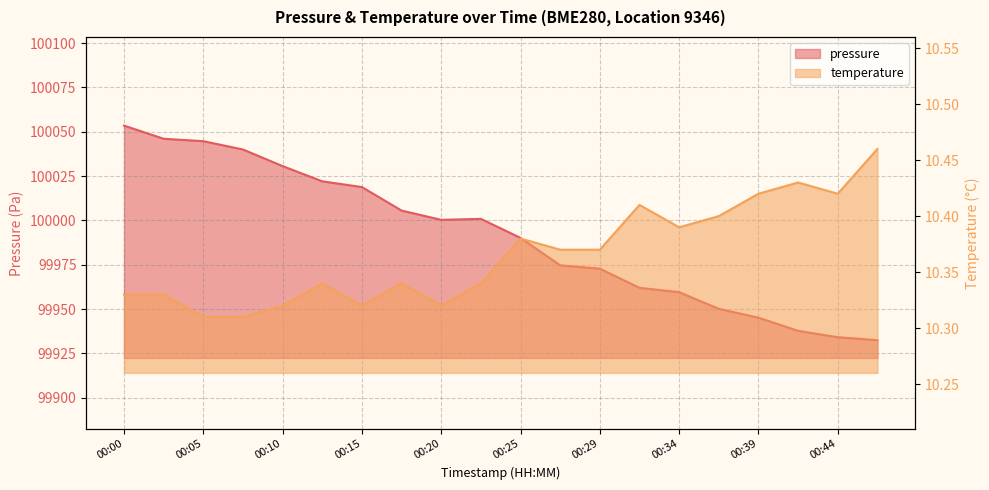

Which series has the largest range (max minus min)?

pressure